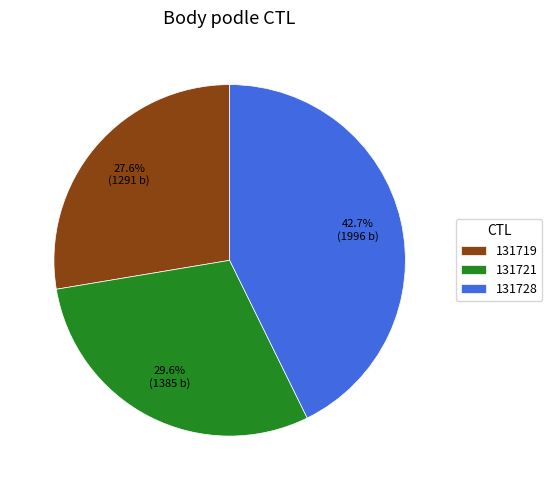

Is the sum of 131721 and 131728 greater than half?

Yes